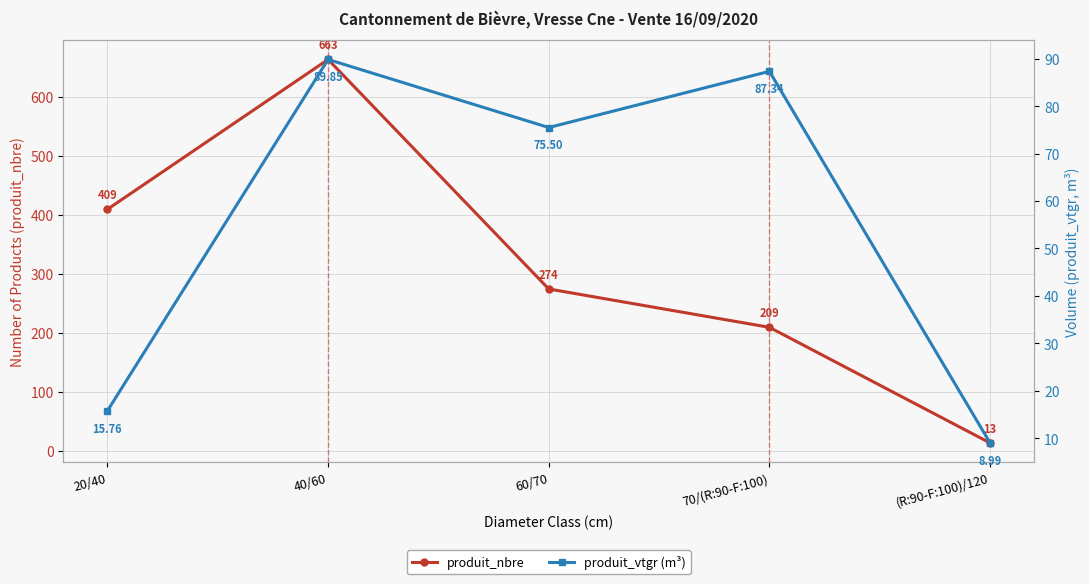

The value of produit_nbre at 20/40 is 239.2. True or false?

False